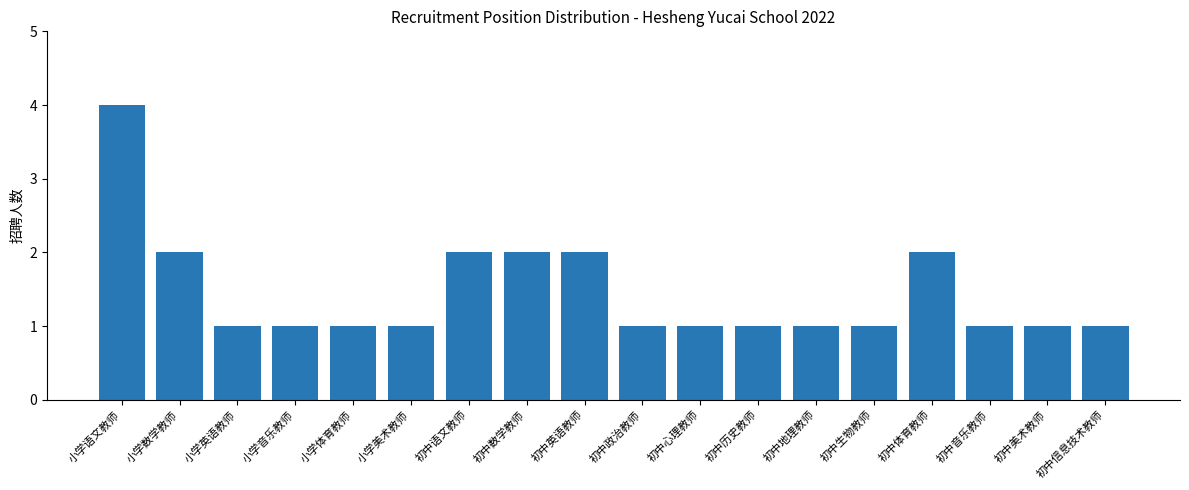

At which category does the chart reach its peak across all series?

小学语文教师